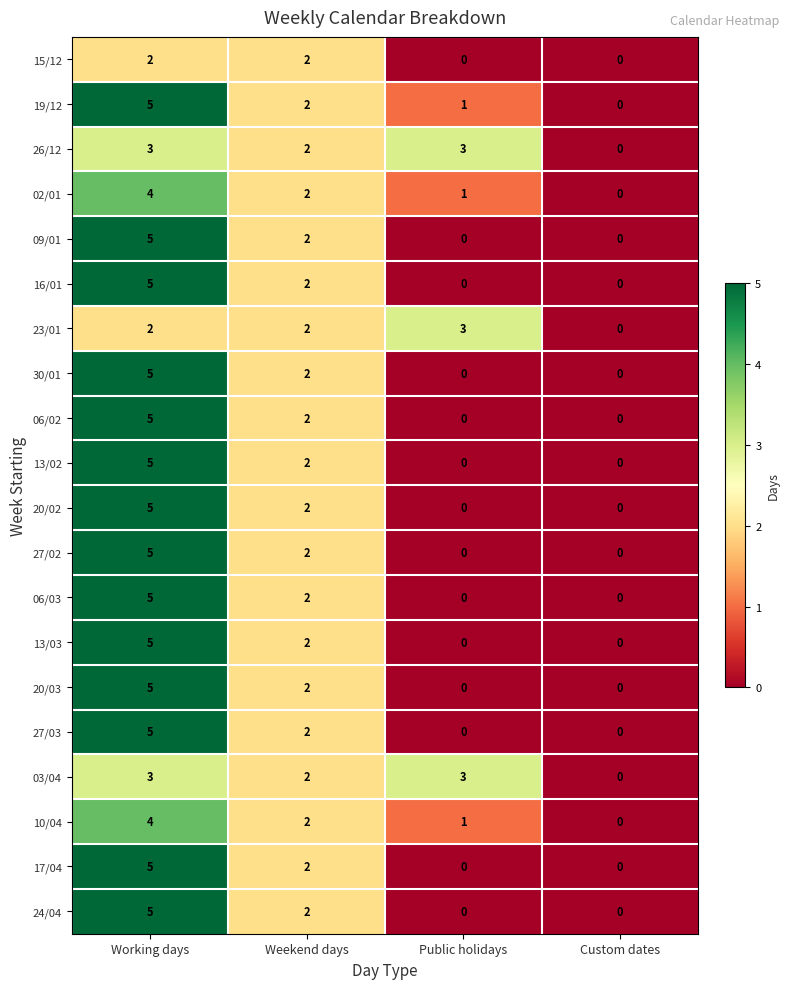

How many series are shown in this chart?

20